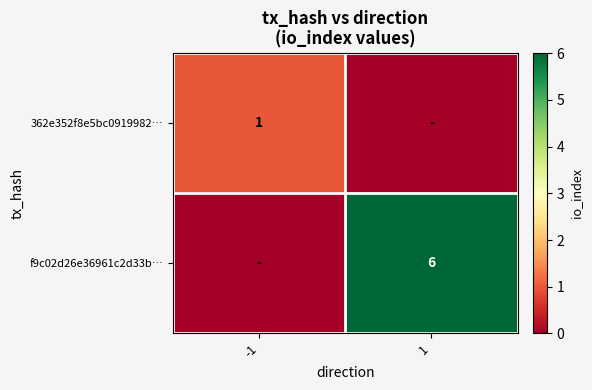

What is the difference between the highest and lowest values at -1?

1